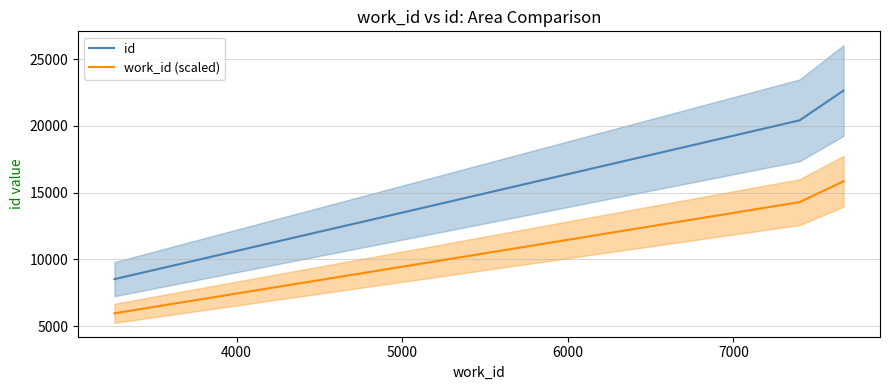

What is the lowest value of the id series?

8521.0